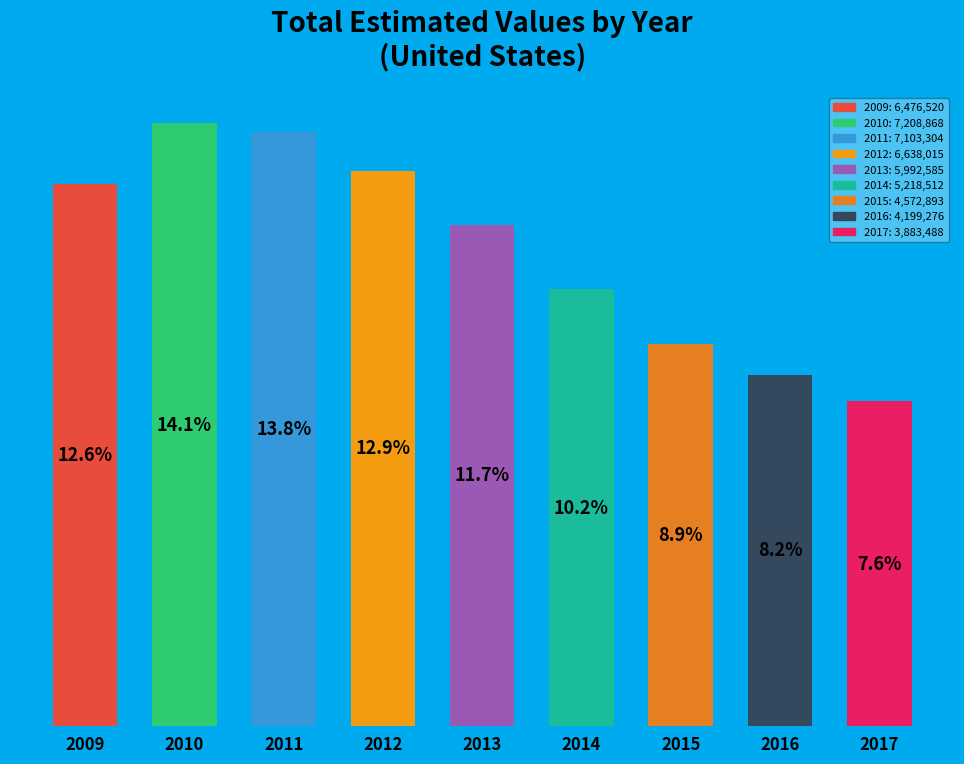

Rank the categories by value from lowest to highest.

2017, 2016, 2015, 2014, 2013, 2009, 2012, 2011, 2010